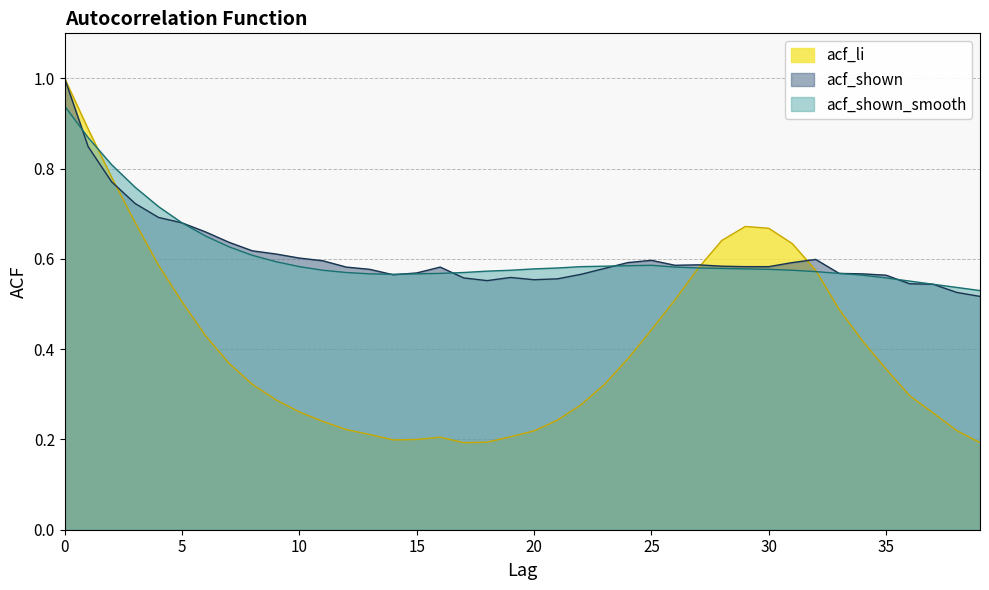

After their last crossing, which series has the higher values: acf_li or acf_shown?

acf_shown